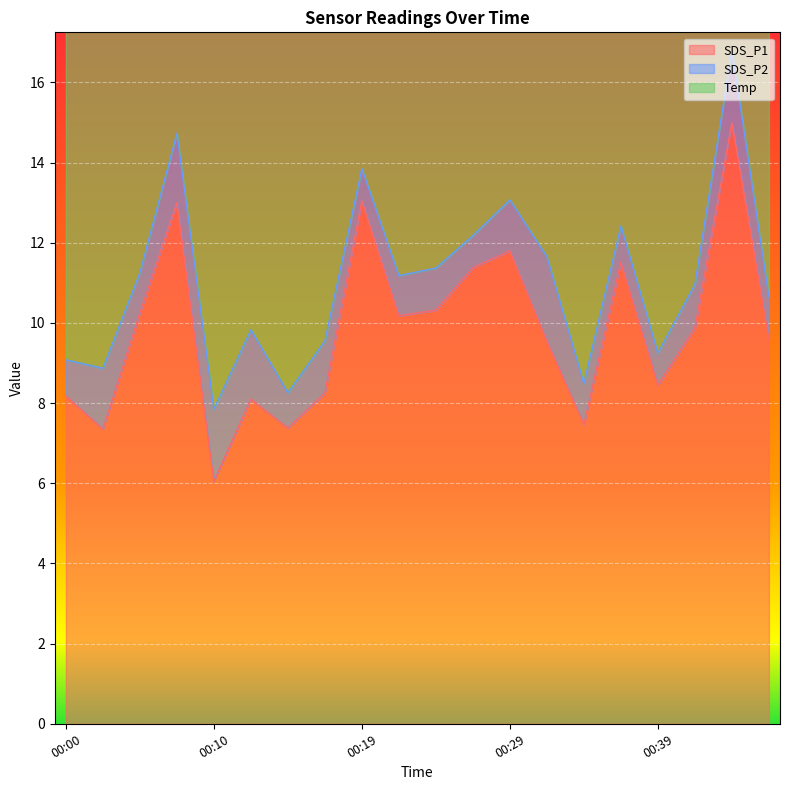

What is the smallest value displayed?

0.8